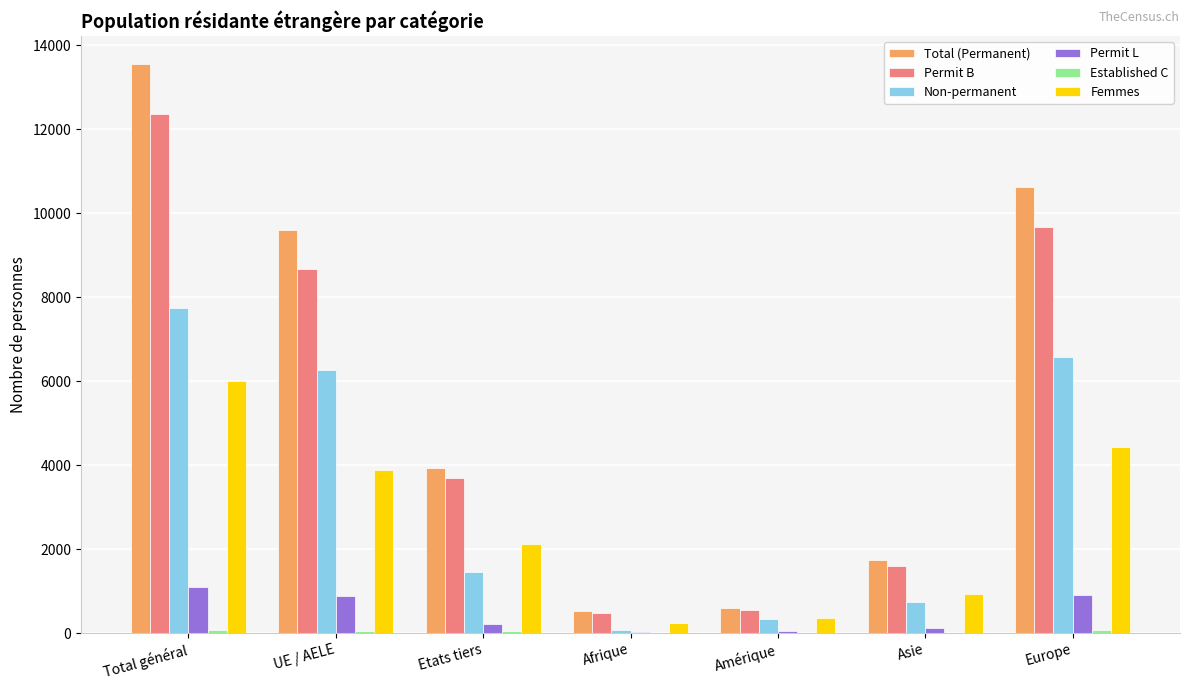

Count the number of categories in the chart.

7